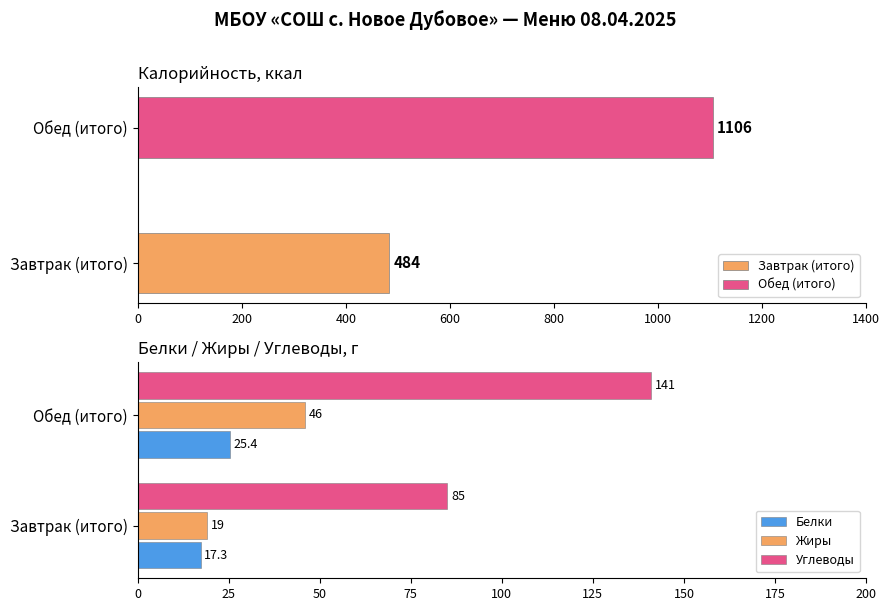

Is it true that Жиры equals 46.0 at Обед (итого)?

True